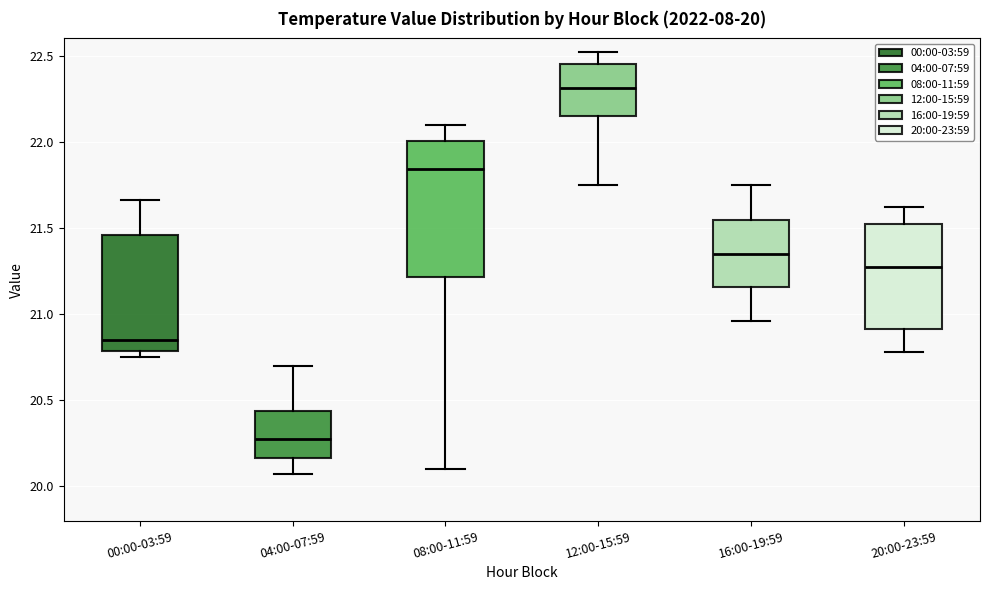

Which box's median line is the lowest?

04:00-07:59